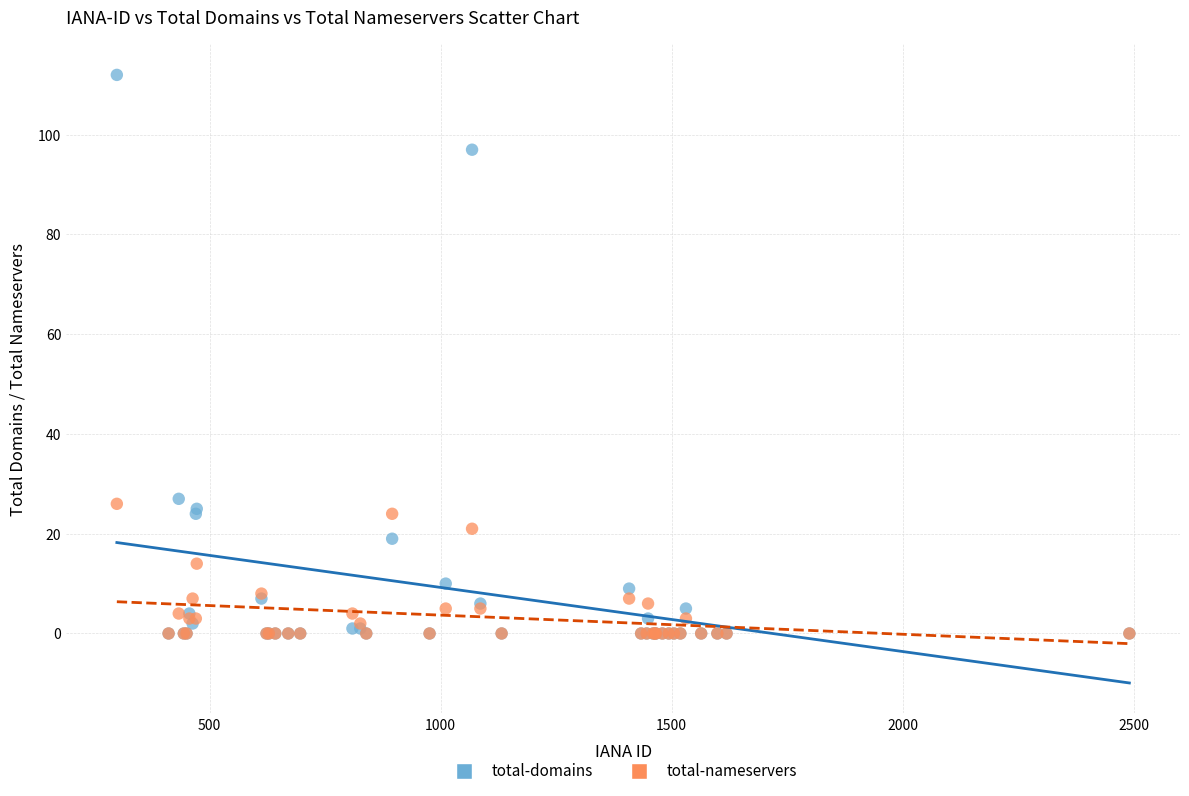

What are all the series names shown in the legend?

total-domains, total-nameservers